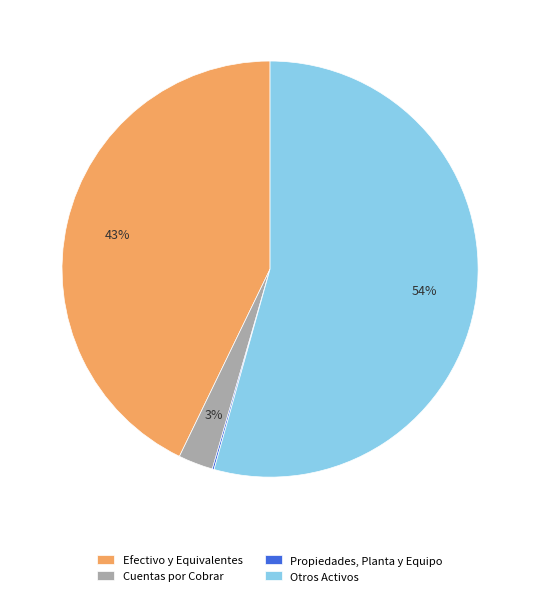

Is there a majority slice in this chart?

Yes